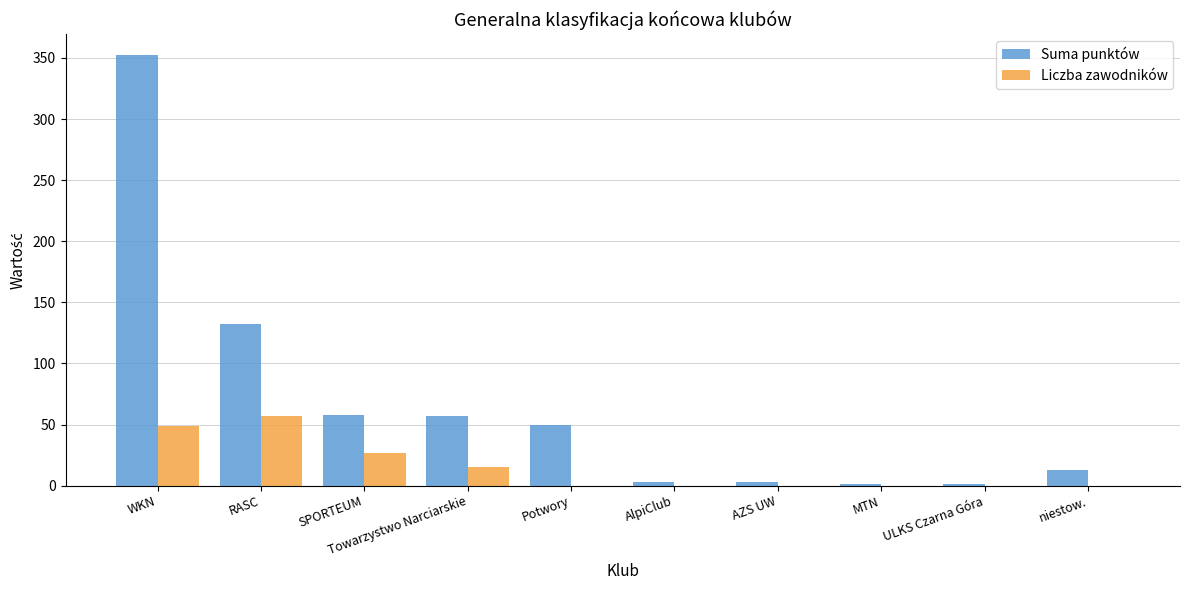

Which category has the highest value across all series?

WKN